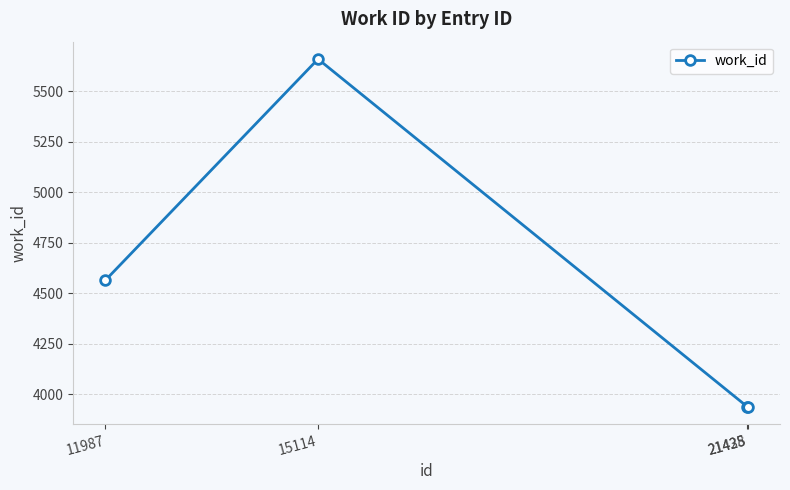

What is the value of the 4th point from the left?

3938